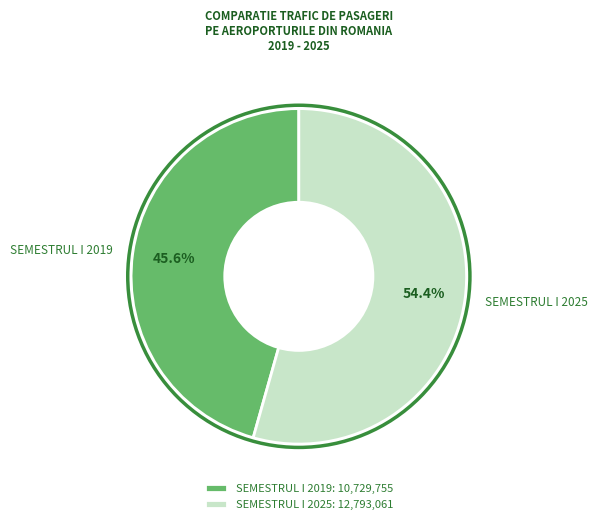

Combined, what portion of the pie is SEMESTRUL I 2025 and SEMESTRUL I 2019?

100.0%